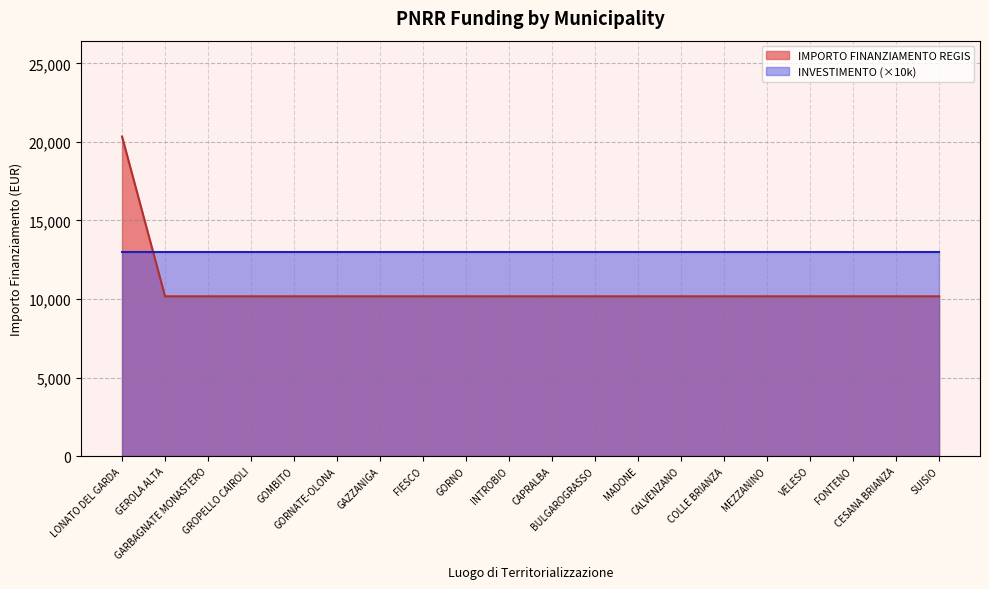

List the labels in order of value, smallest first.

GEROLA ALTA, GARBAGNATE MONASTERO, GROPELLO CAIROLI, GOMBITO, GORNATE-OLONA, GAZZANIGA, FIESCO, GORNO, INTROBIO, CAPRALBA, BULGAROGRASSO, MADONE, CALVENZANO, COLLE BRIANZA, MEZZANINO, VELESO, FONTENO, CESANA BRIANZA, SUISIO, LONATO DEL GARDA